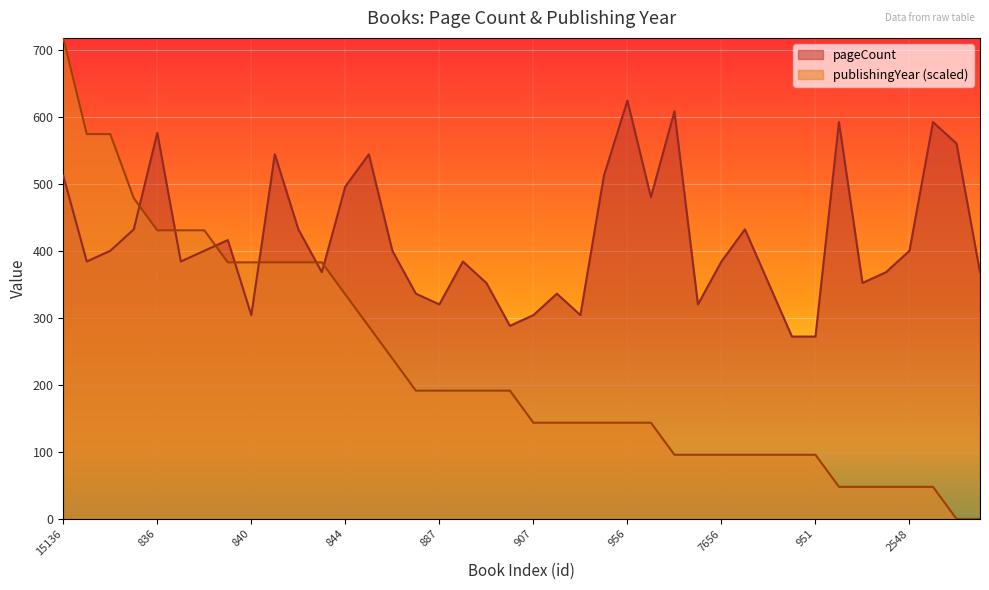

At which label is publishingYear closest to 358?

844